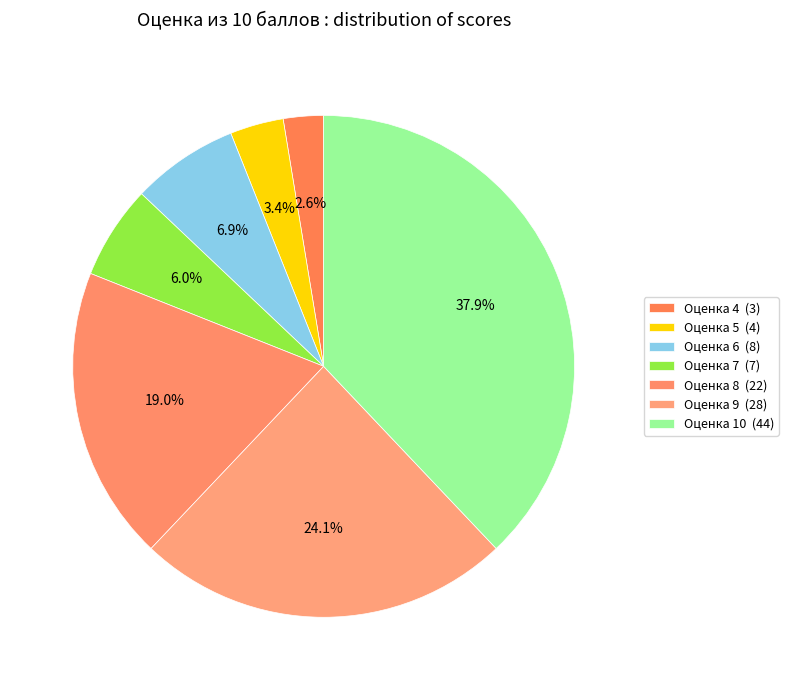

How many segments does this pie chart have?

7